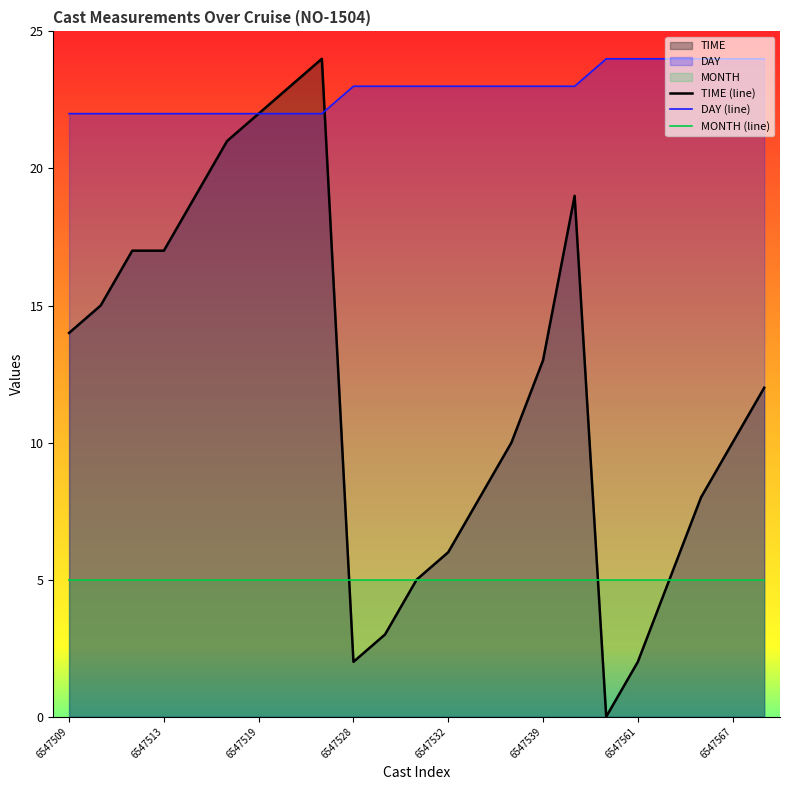

How many data points does each series have?

23